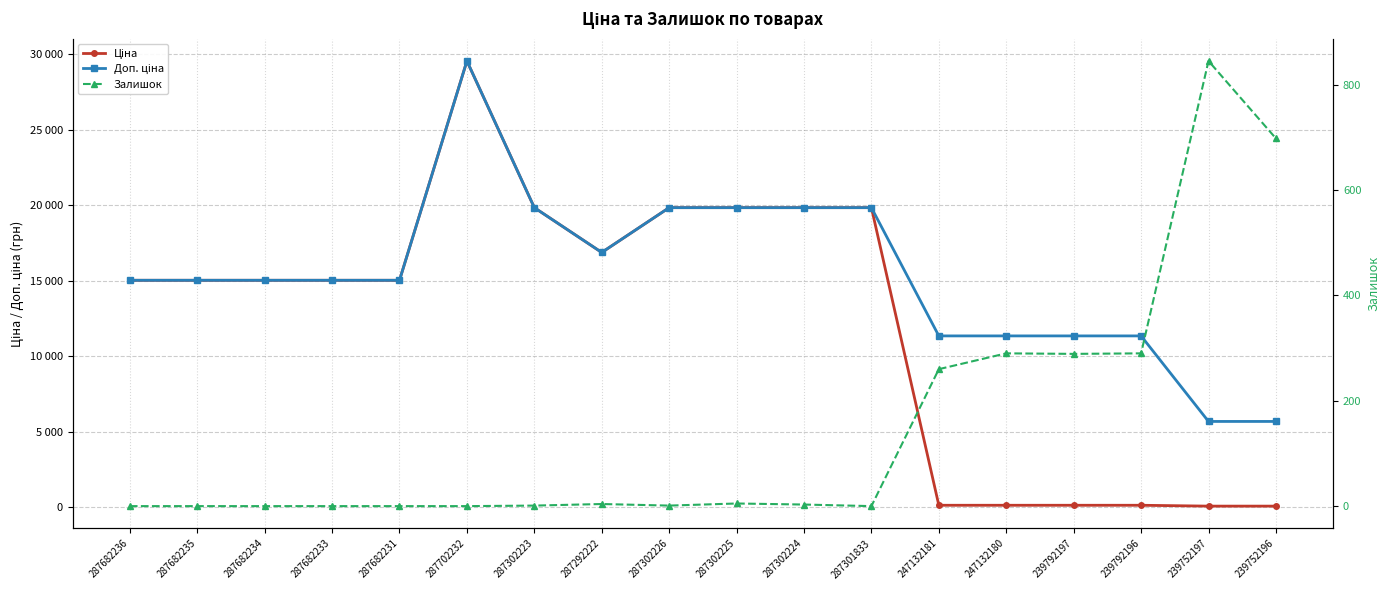

What is the difference between the maximum and minimum values in the Залишок series?

845.0